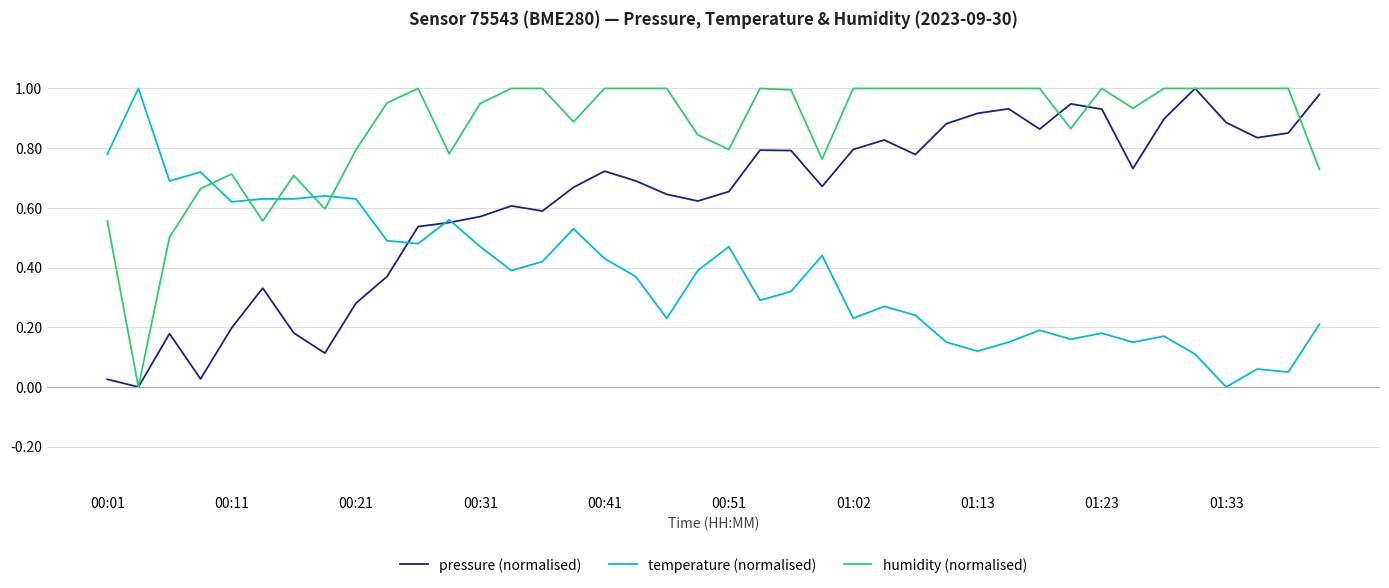

Which series has the largest total across all categories?

humidity (normalised)